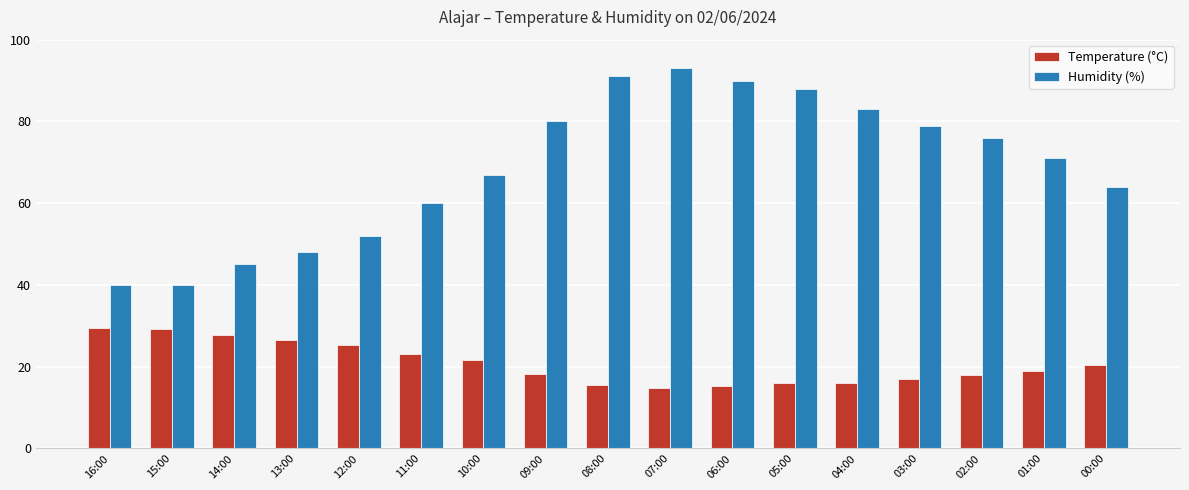

What is the difference between the maximum and minimum values in the Humidity (%) series?

53.0